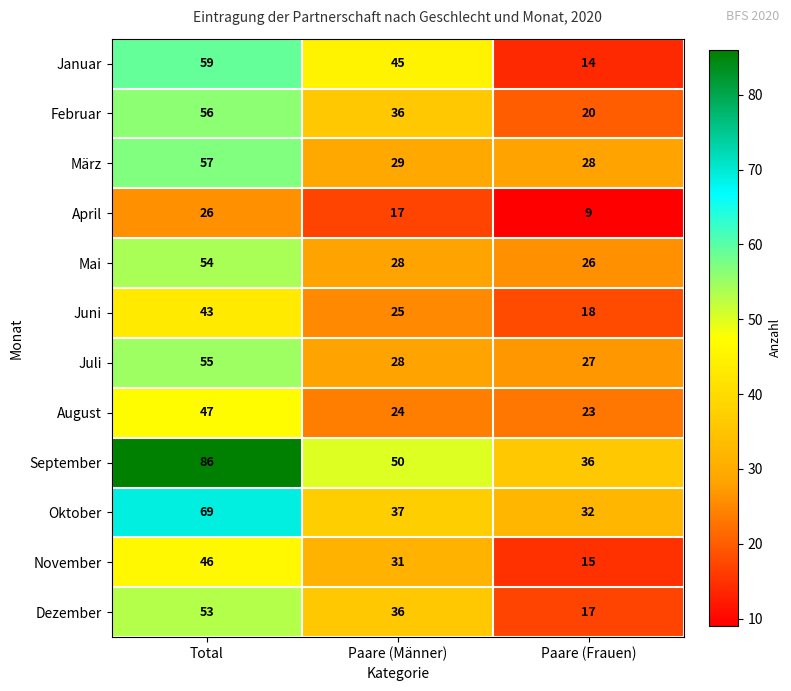

The November series shows 31 at Paare (Männer). True or false?

True